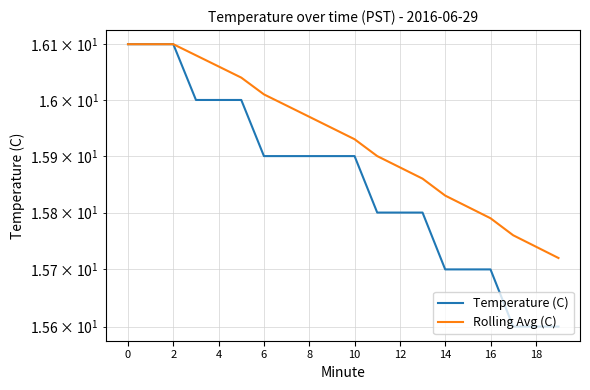

What is the maximum value for Rolling Avg (C)?

16.1